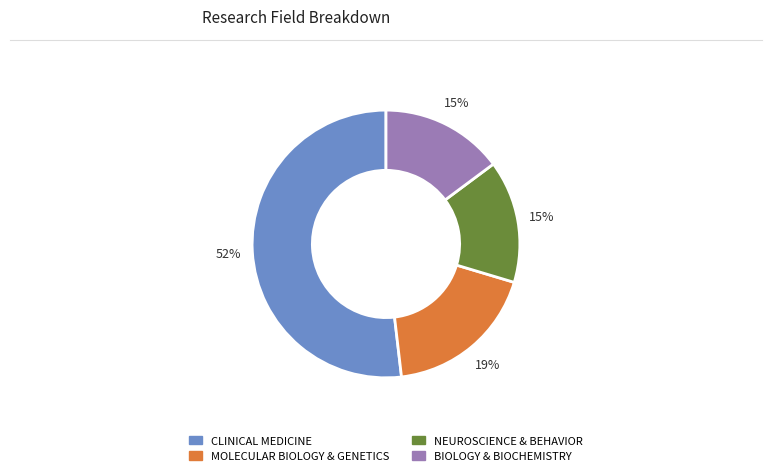

What is the ratio of the value at BIOLOGY & BIOCHEMISTRY to the value at MOLECULAR BIOLOGY & GENETICS?

0.8